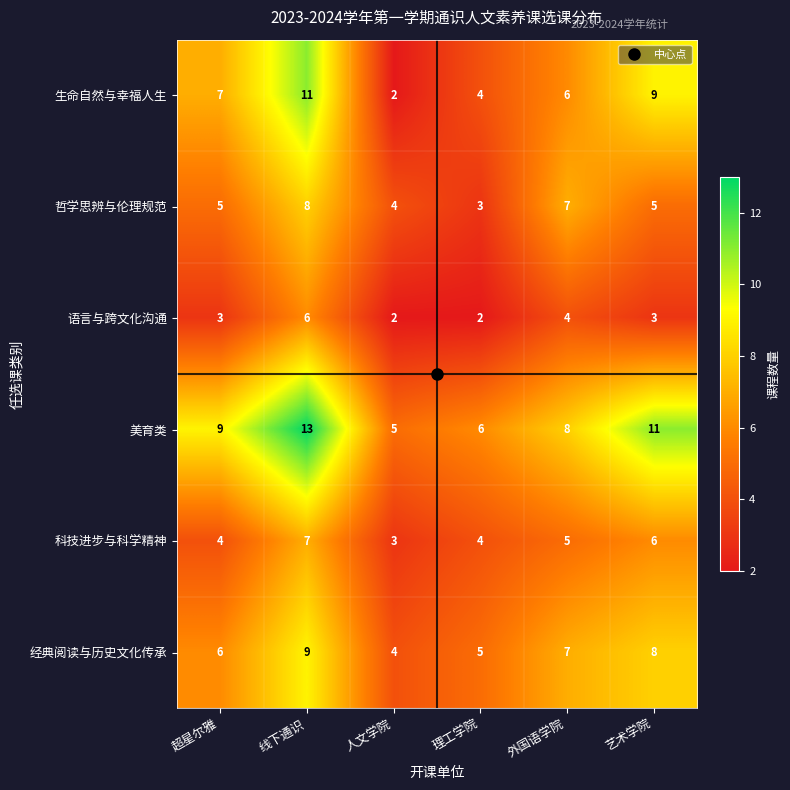

Where is 经典阅读与历史文化传承 nearest to the value 6?

超星尔雅